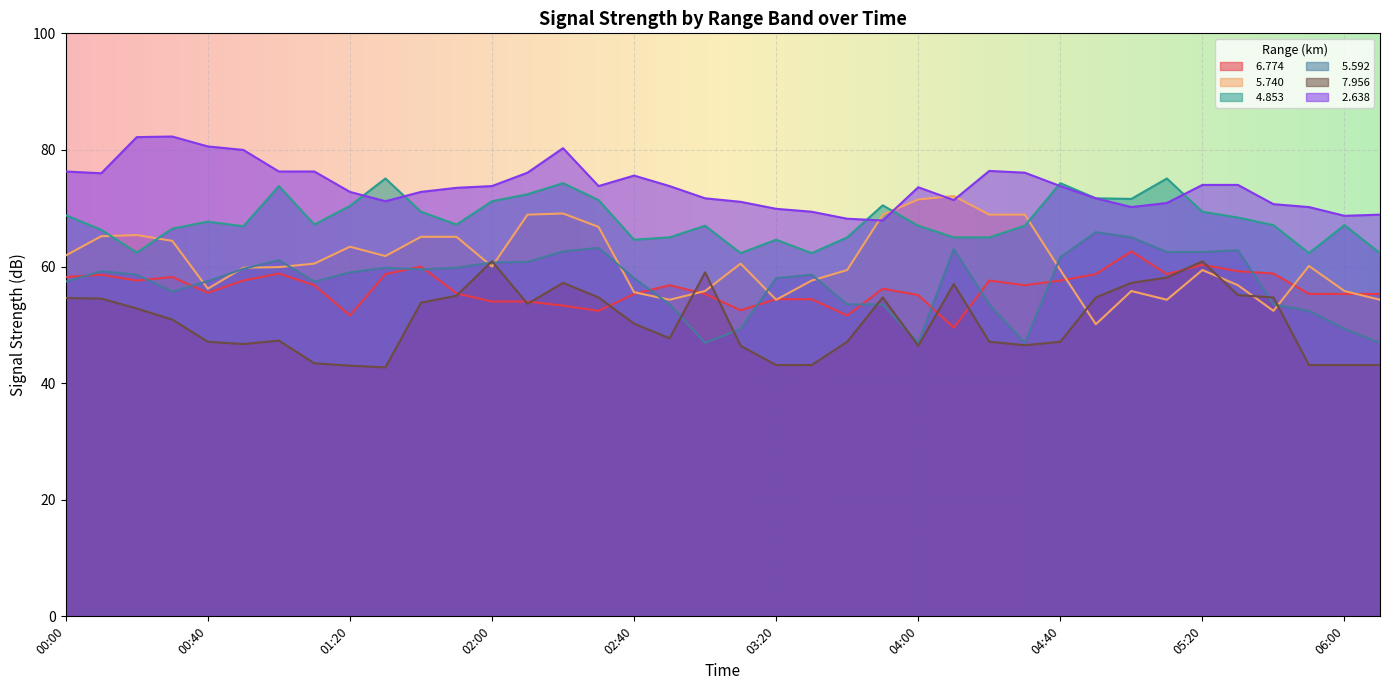

Does the chart display data point markers on the line(s)?

No